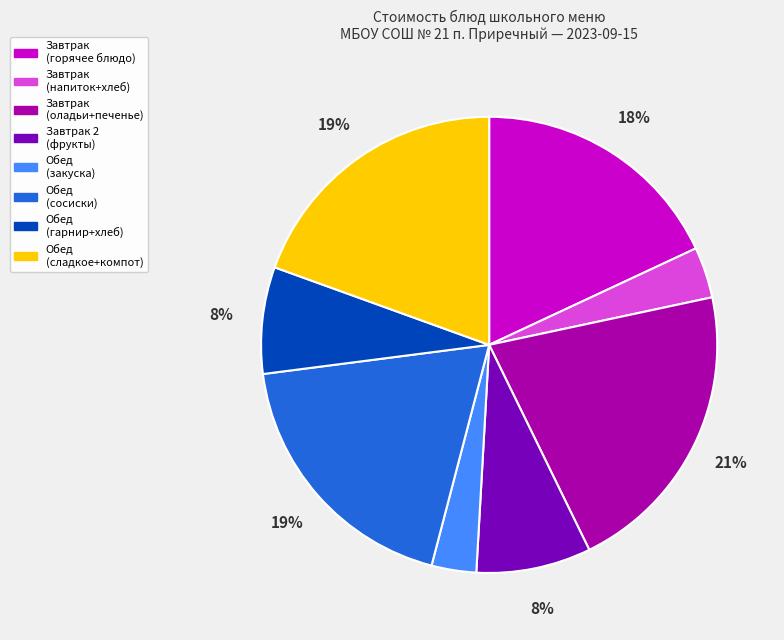

Is there any slice that represents more than half of the pie?

No